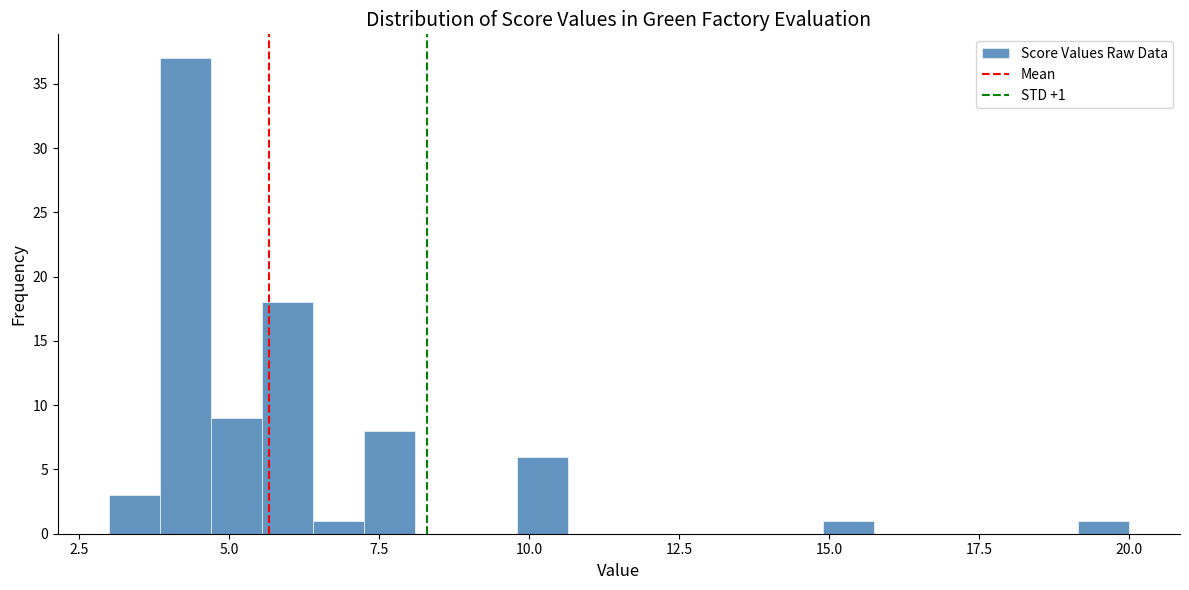

Read against the x-axis, roughly where is the centre of the tallest bar?

4.5